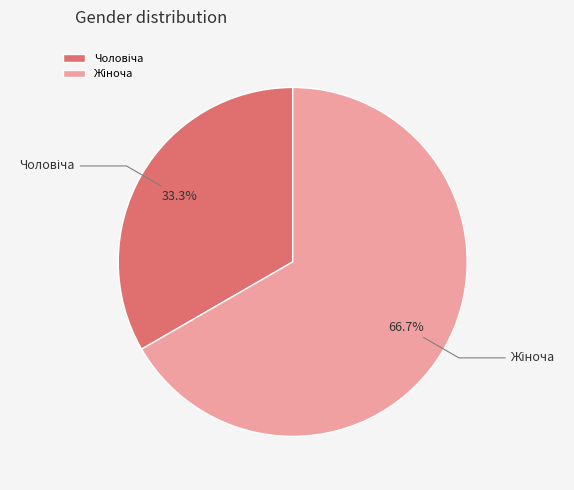

Is there any slice that represents more than half of the pie?

Yes